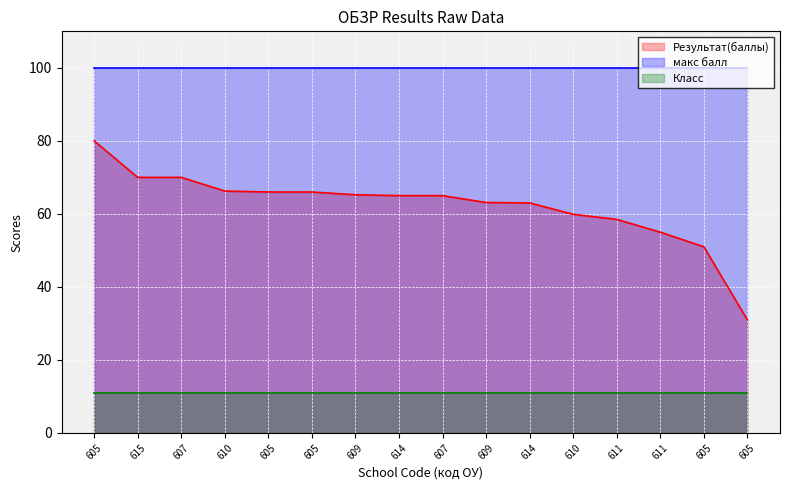

True or false: Класс and макс балл cross at least once.

False